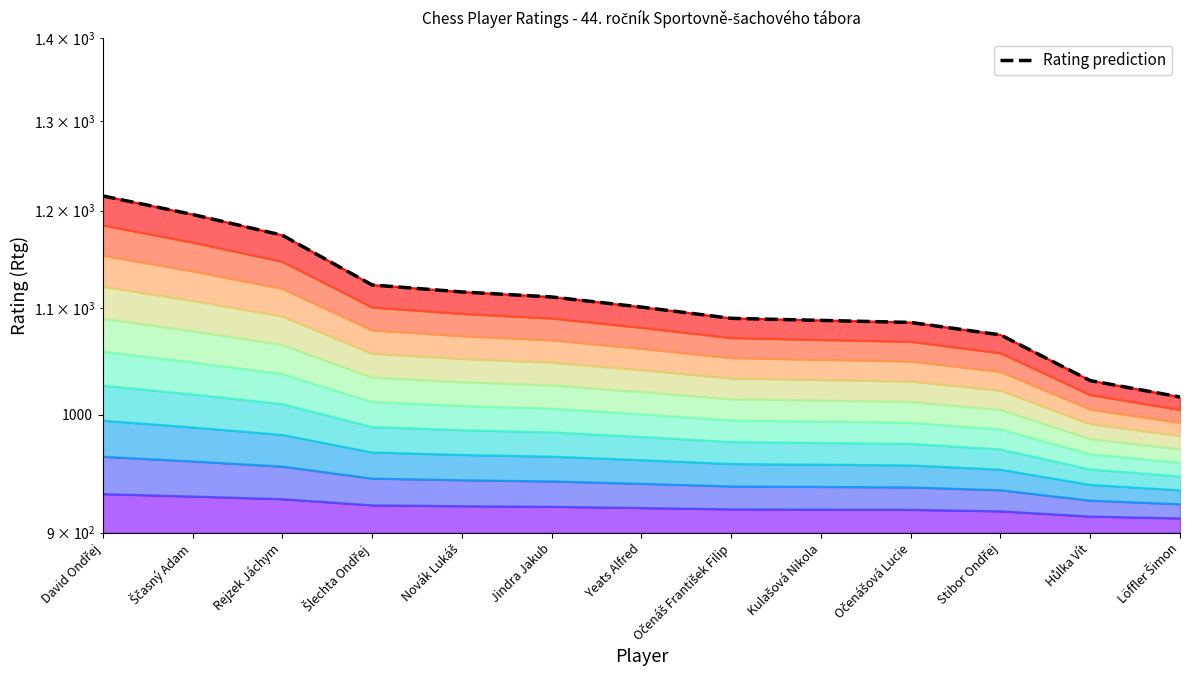

The value at Očenášová Lucie is 1086. True or false?

True